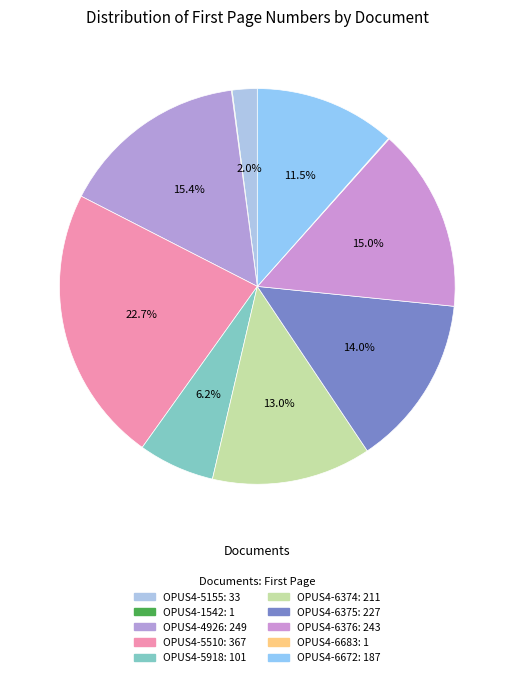

What is the largest slice in the pie chart?

OPUS4-5510